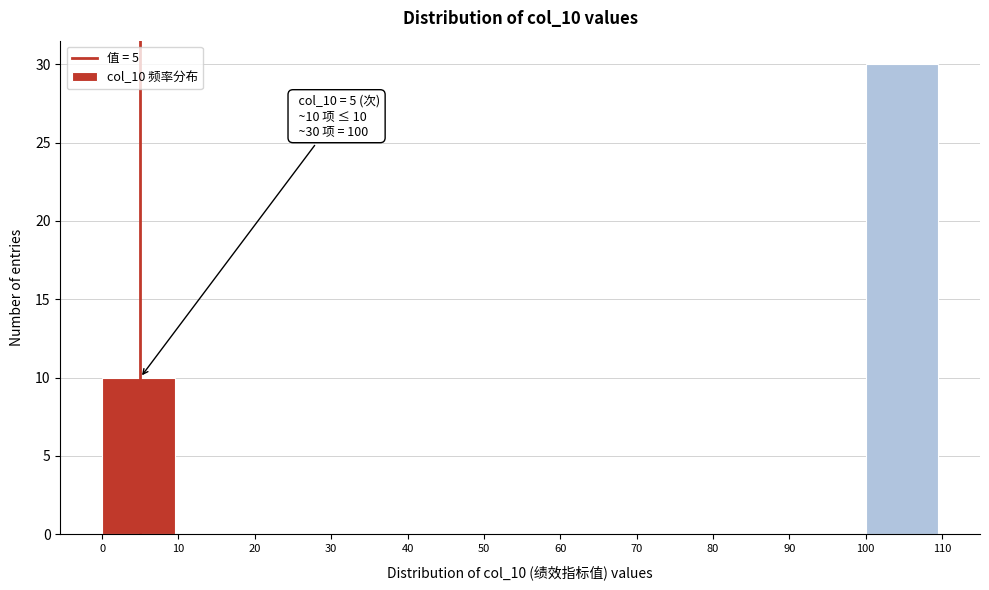

Which range on the x-axis has the tallest bar?

100 to 110